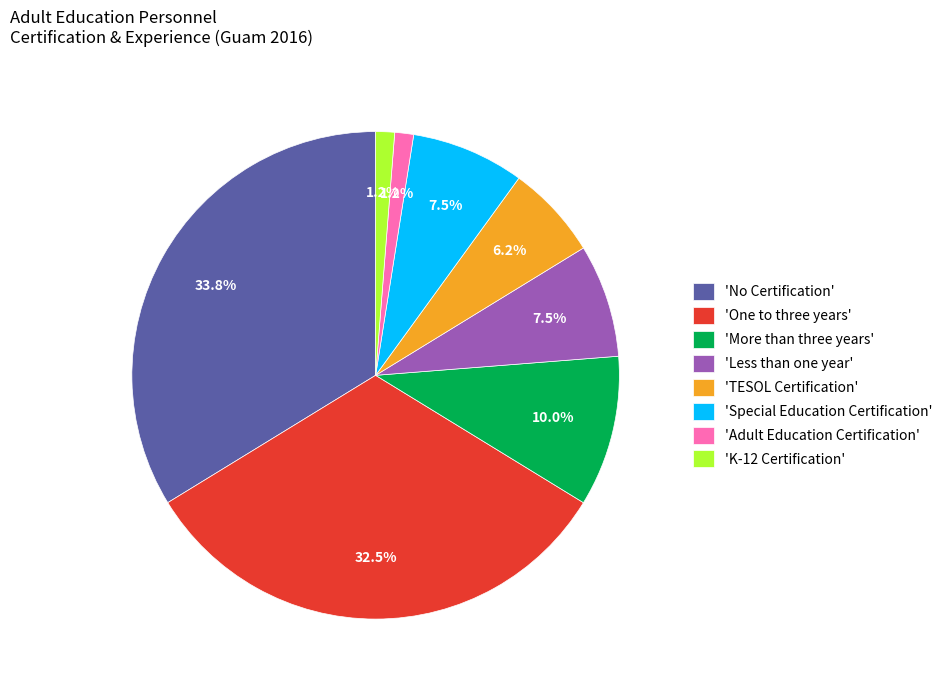

Between 'More than three years' and 'Less than one year', which is larger?

'More than three years'